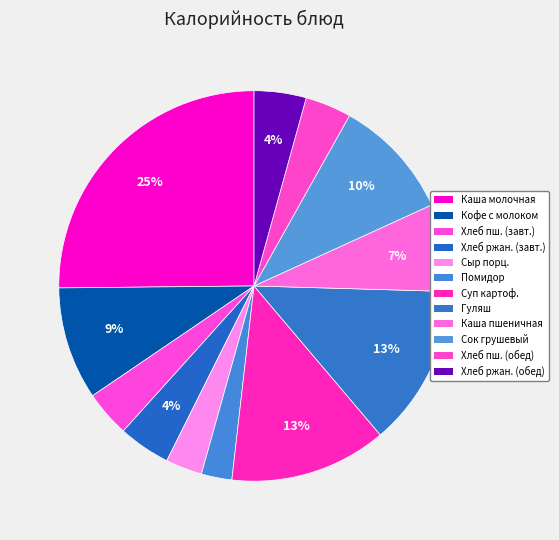

How many slices are in this pie chart?

12